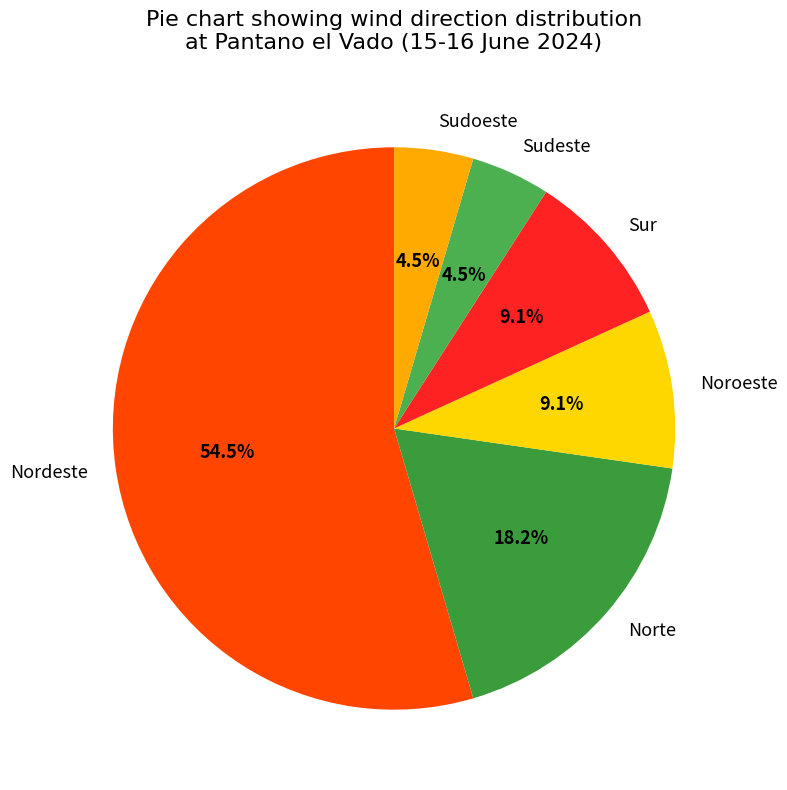

Which slice represents more than half of the pie?

Nordeste